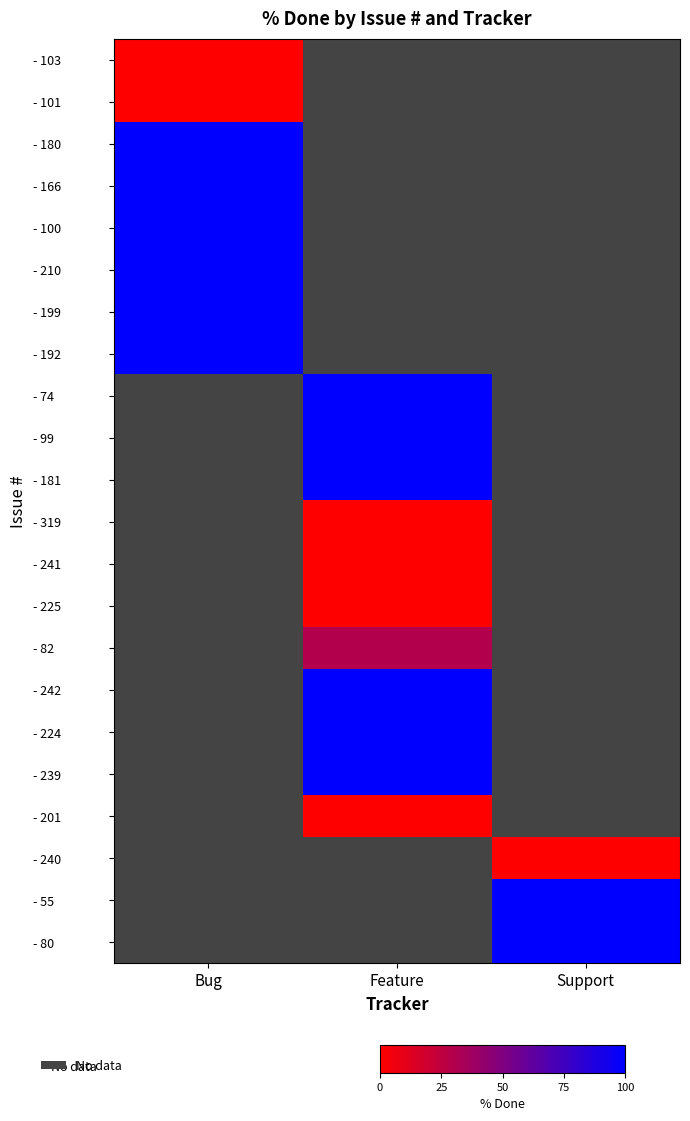

Which label corresponds to the largest value in the chart?

Bug